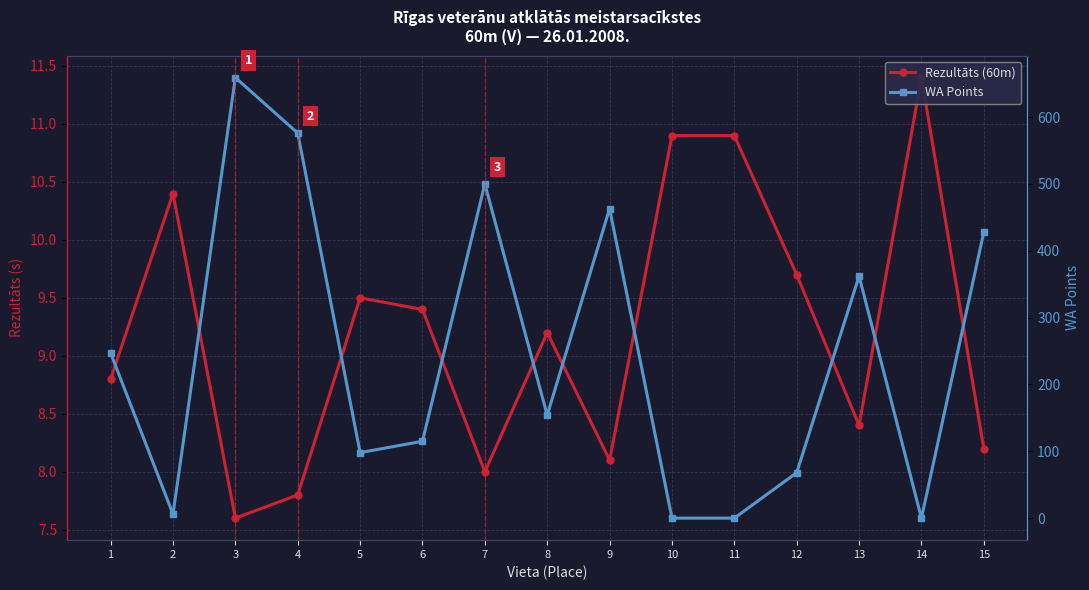

Rank the series by their average value, from lowest to highest.

Rezultāts (60m), WA Points